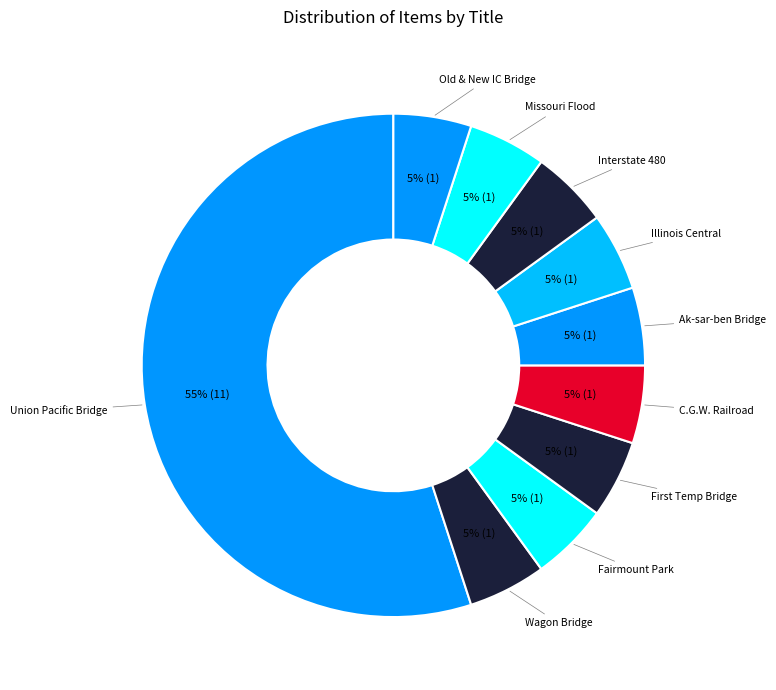

Which slice is the largest?

Construction of Union Pacific Bridge